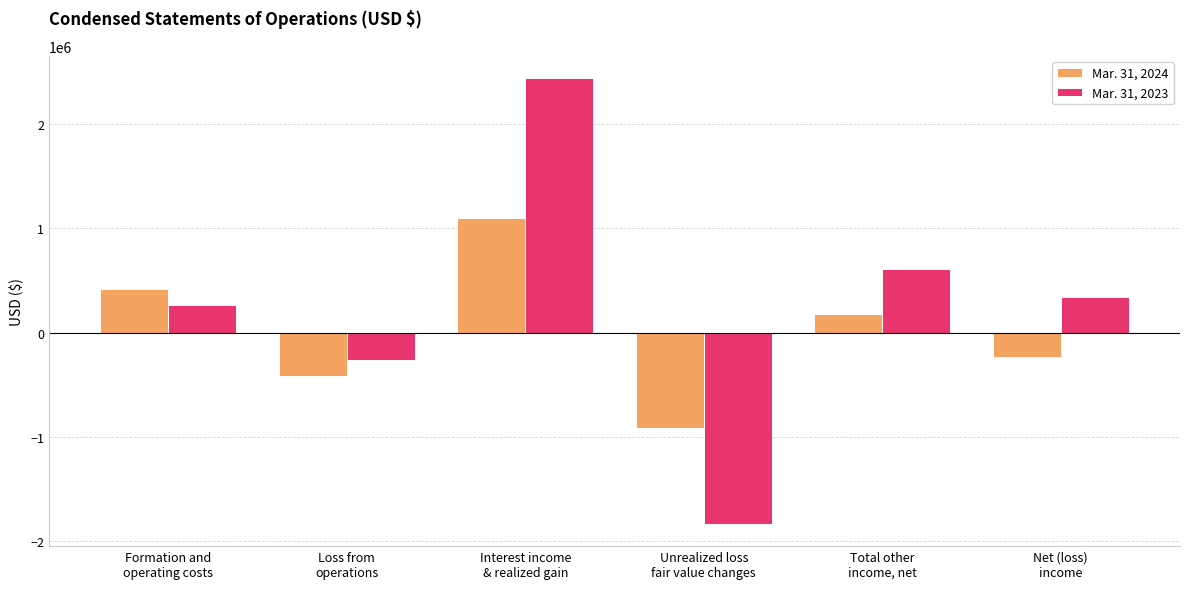

Which category has the lowest value in the Mar. 31, 2024 series?

Unrealized loss
fair value changes